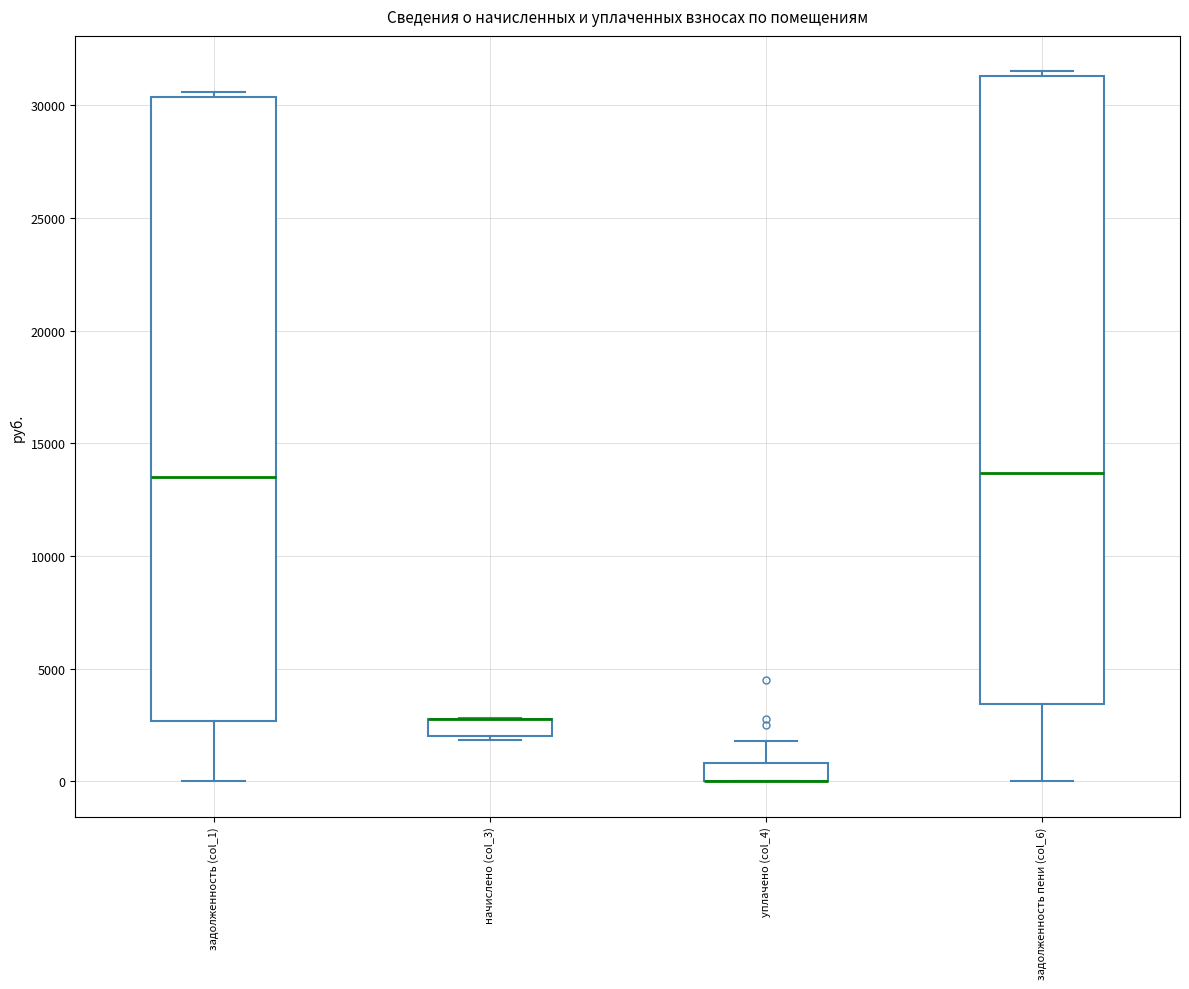

Reading left to right, transcribe this box plot: for each box, give where its median line is, the range the box spans, and where its two whiskers end, as read against the y-axis. The values are not printed on the chart, so give them approximately, as read against the axis.

задолженность (col_1): median 13500, box 2500 to 30500, whiskers 0 to 30500 (just above the box's upper edge)
начислено (col_3): median 3000 (drawn on the box's upper edge), box 2000 to 3000, whiskers 2000 (just below the box's lower edge) to 3000
уплачено (col_4): median 0 (drawn on the box's lower edge), box 0 to 1000, whiskers 0 to 2000
задолженность пени (col_6): median 13500, box 3500 to 31500, whiskers 0 to 31500 (just above the box's upper edge)